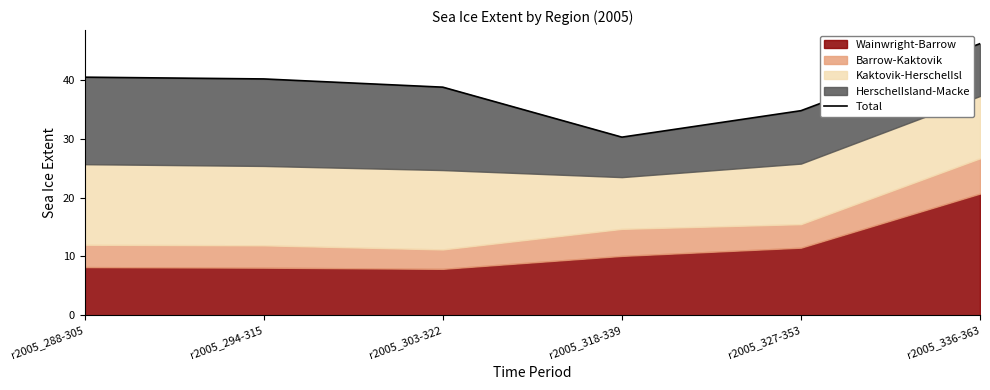

Rank the categories by value from lowest to highest.

r2005_318-339, r2005_327-353, r2005_303-322, r2005_294-315, r2005_288-305, r2005_336-363